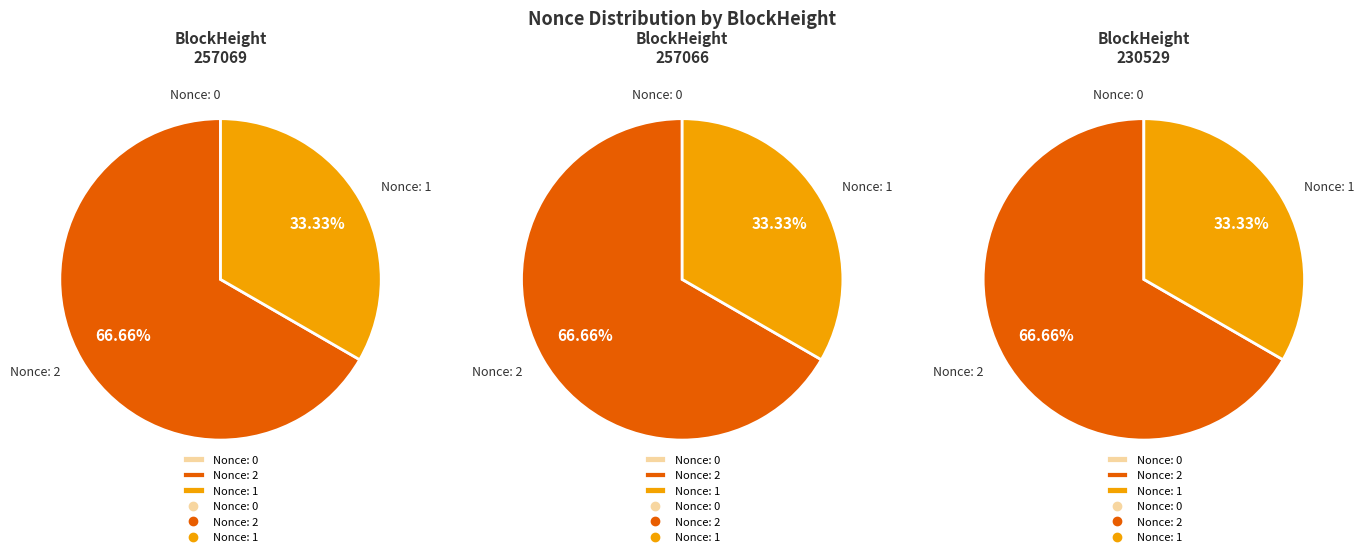

Which has a higher value, 257066 or 230529?

257066